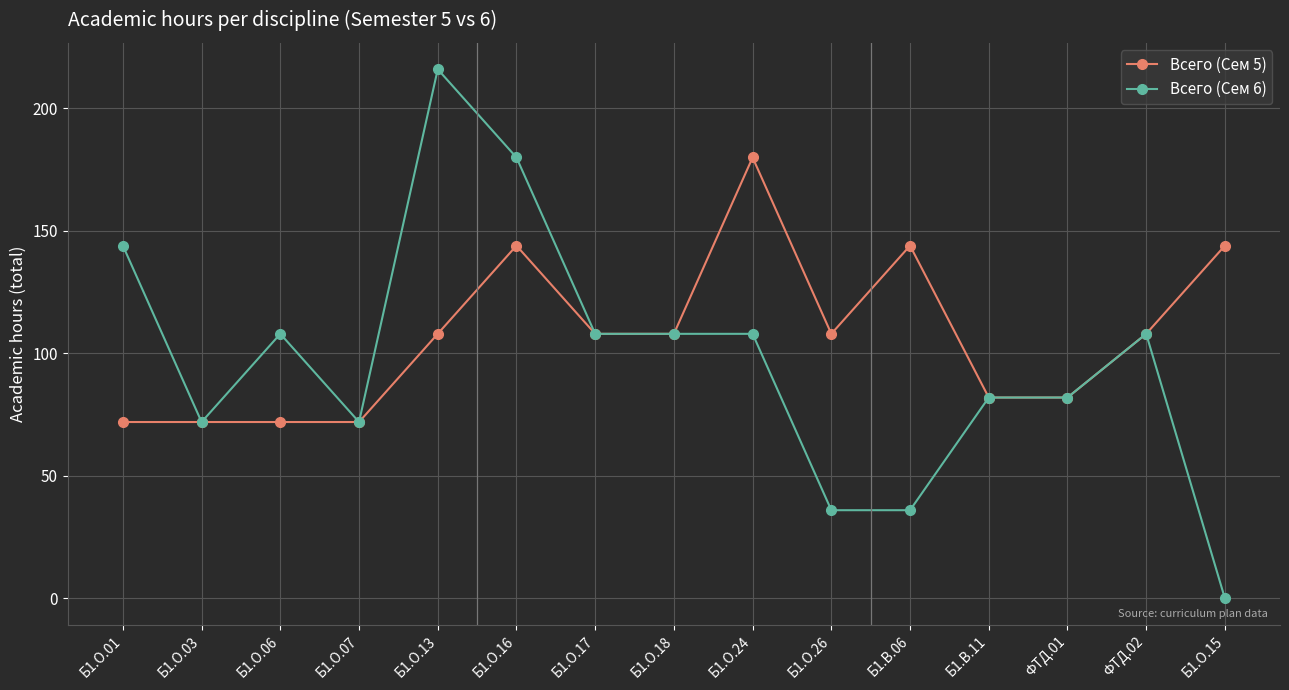

Reading left to right, extract all data points from this chart.

Всего (Сем 5): 72	72	72	72	108	144	108	108	180	108	144	82	82	108	144
Всего (Сем 6): 144	72	108	72	216	180	108	108	108	36	36	82	82	108	0